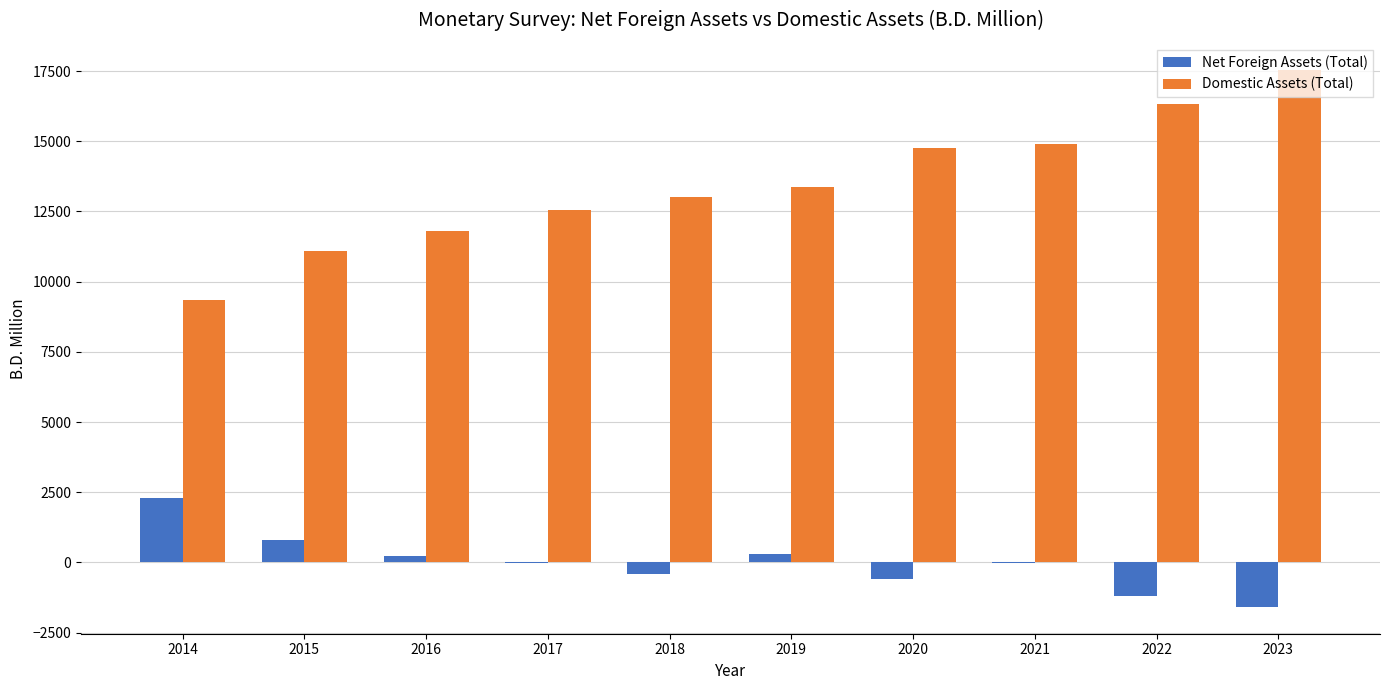

Are the bars grouped side by side (vs. stacked)?

Yes